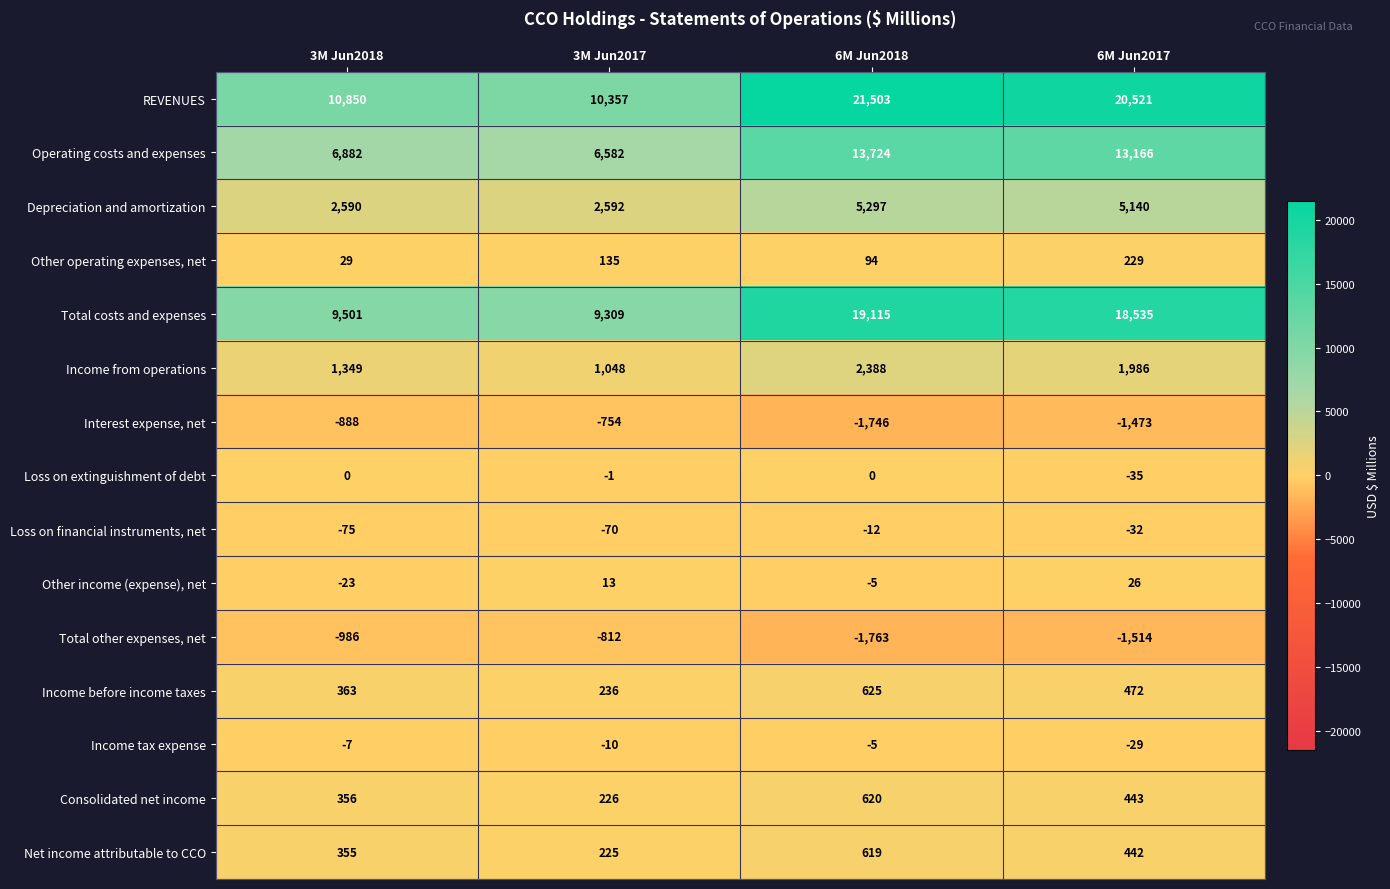

What is the difference between the highest and lowest values at 3M Jun2018?

11836